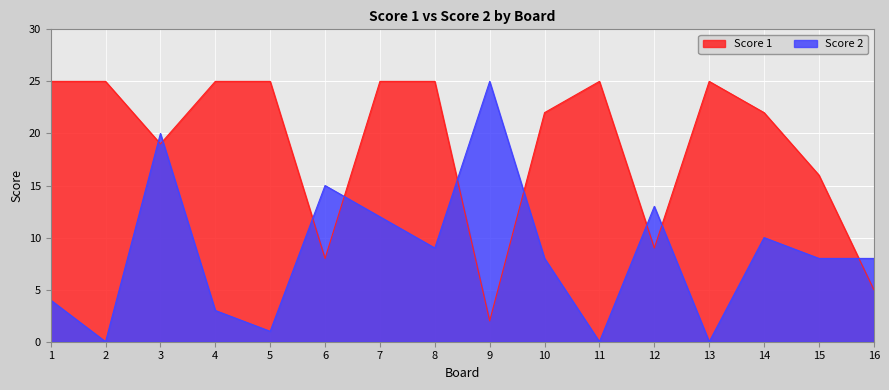

What is the greatest value displayed?

25